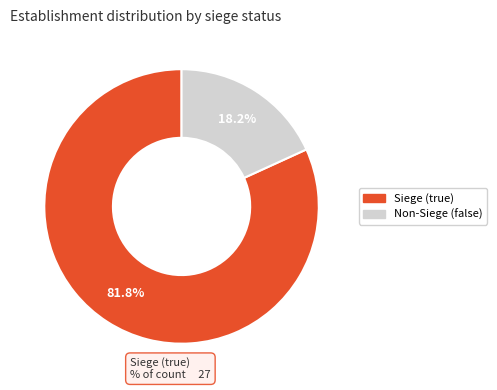

Is there a majority slice in this chart?

Yes